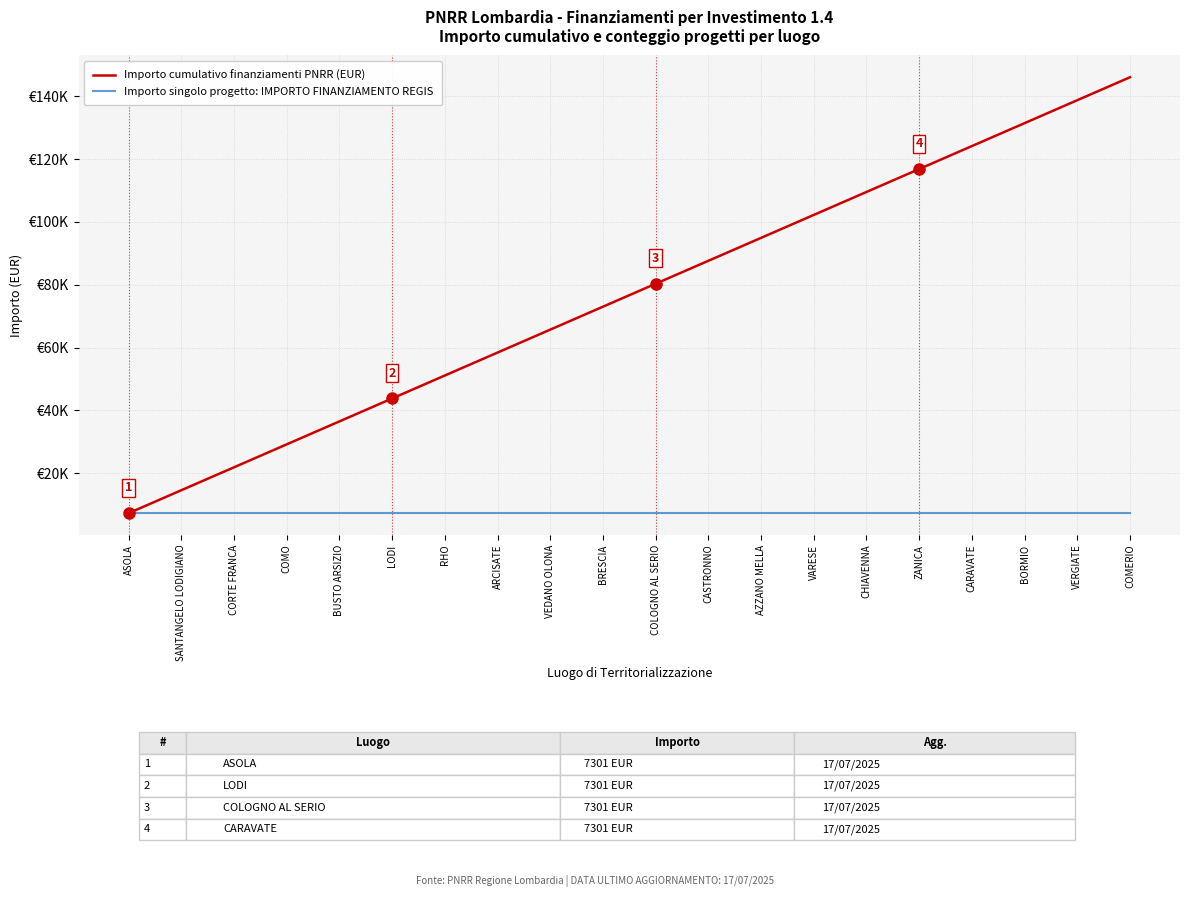

Reading left to right, what are all the values shown in this chart?

Importo cumulativo finanziamenti PNRR (EUR): ASOLA=7301	SANTANGELO LODIGIANO=14602	CORTE FRANCA=21903	COMO=29204	BUSTO ARSIZIO=36505	LODI=43806	RHO=51107	ARCISATE=58408	VEDANO OLONA=65709	BRESCIA=73010	COLOGNO AL SERIO=80311	CASTRONNO=87612	AZZANO MELLA=94913	VARESE=102214	CHIAVENNA=109515	ZANICA=116816	CARAVATE=124117	BORMIO=131418	VERGIATE=138719	COMERIO=146020
Importo singolo progetto: IMPORTO FINANZIAMENTO REGIS: ASOLA=7301	SANTANGELO LODIGIANO=7301	CORTE FRANCA=7301	COMO=7301	BUSTO ARSIZIO=7301	LODI=7301	RHO=7301	ARCISATE=7301	VEDANO OLONA=7301	BRESCIA=7301	COLOGNO AL SERIO=7301	CASTRONNO=7301	AZZANO MELLA=7301	VARESE=7301	CHIAVENNA=7301	ZANICA=7301	CARAVATE=7301	BORMIO=7301	VERGIATE=7301	COMERIO=7301